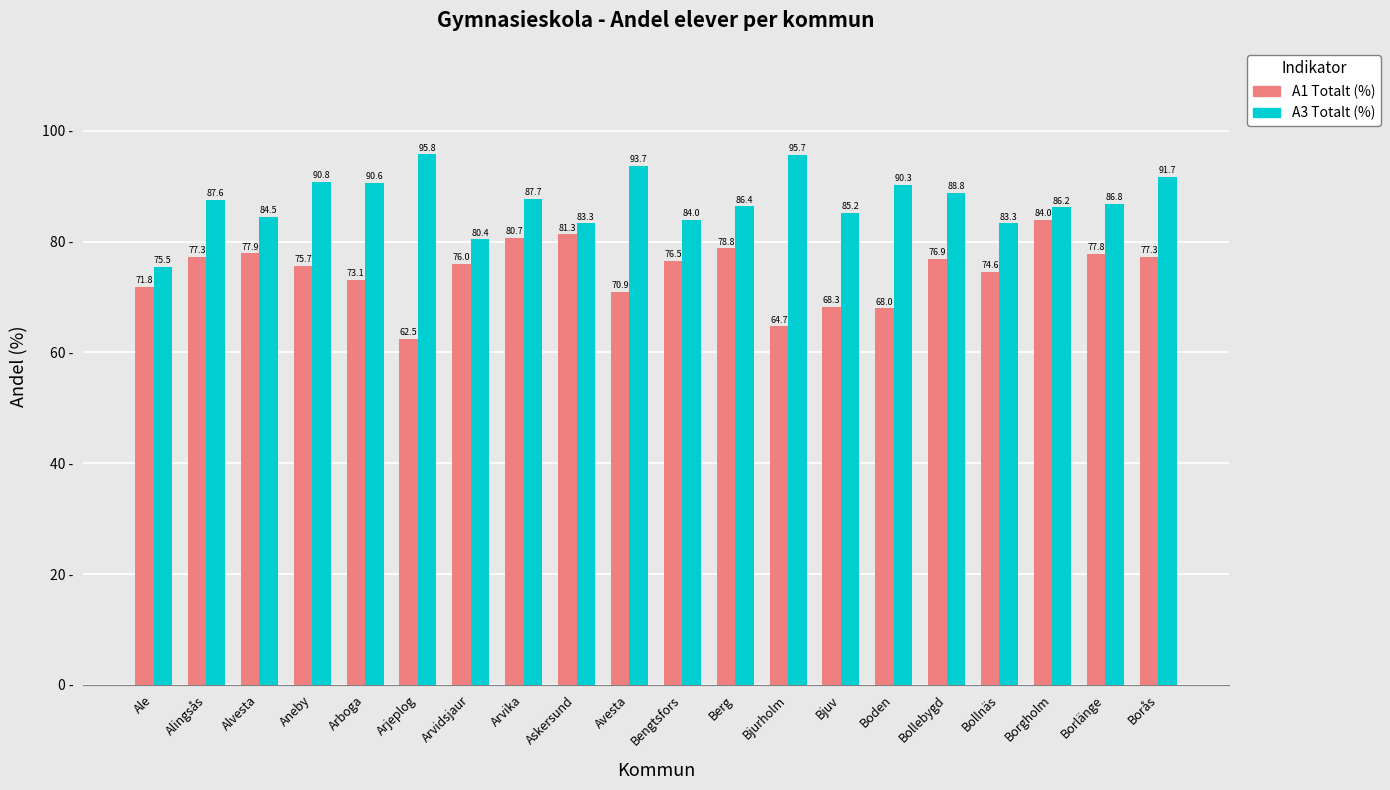

What is the lowest value of the A1 Totalt (%) series?

62.5